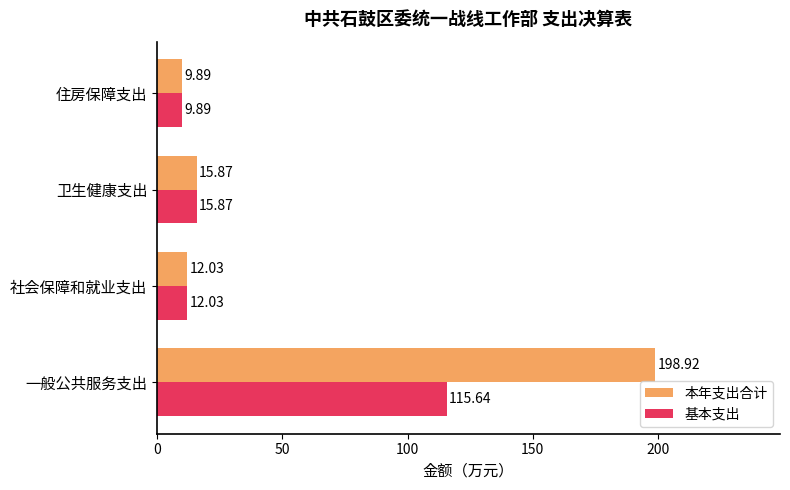

Is the value of 基本支出 at 一般公共服务支出 greater than the value of 本年支出合计 at 社会保障和就业支出?

Yes